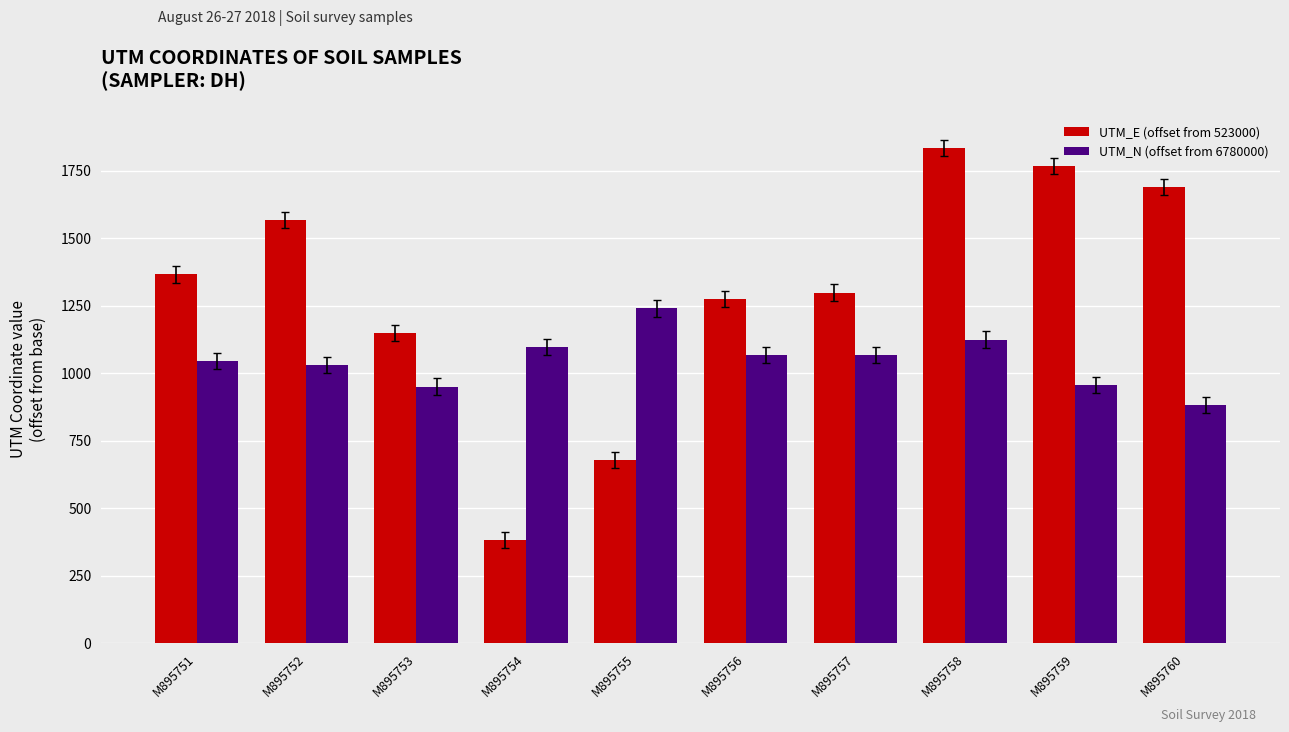

Is the value of UTM_N (offset from 6780000) at M895753 greater than the value of UTM_E (offset from 523000) at M895751?

No